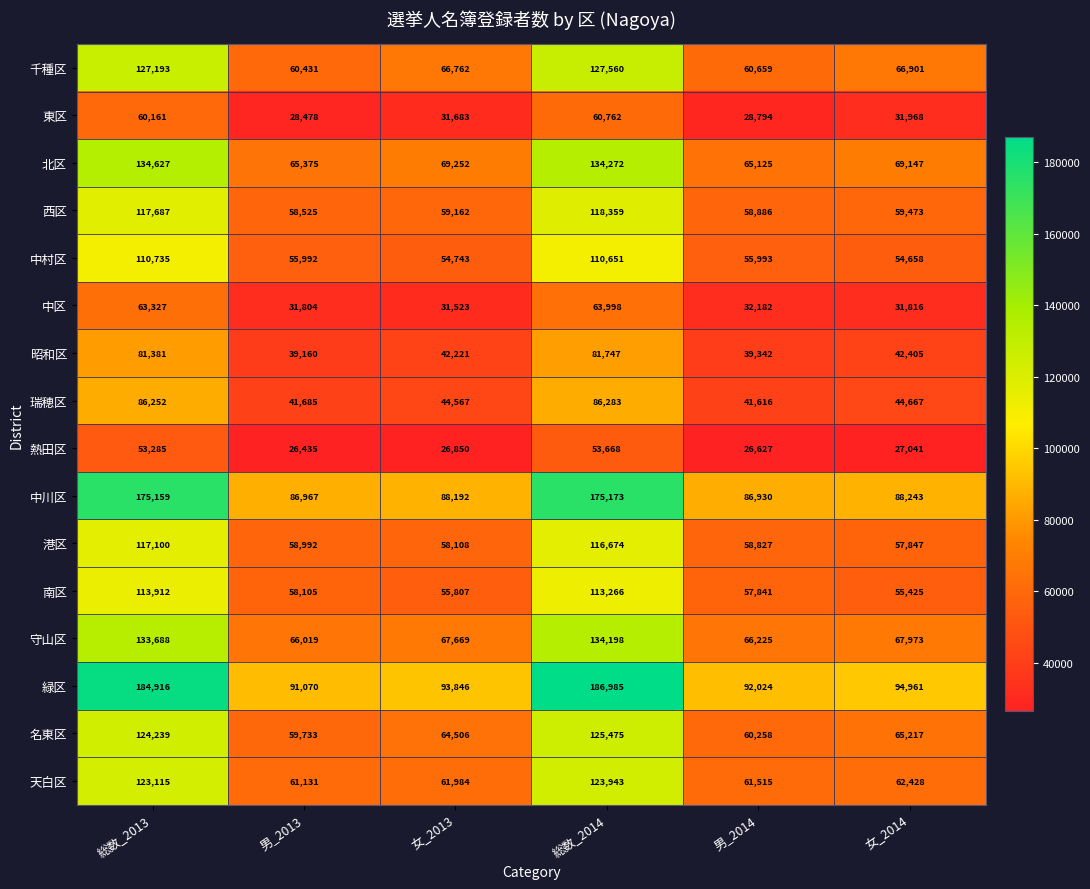

The value of 西区 at 総数_2013 is 158931. True or false?

False